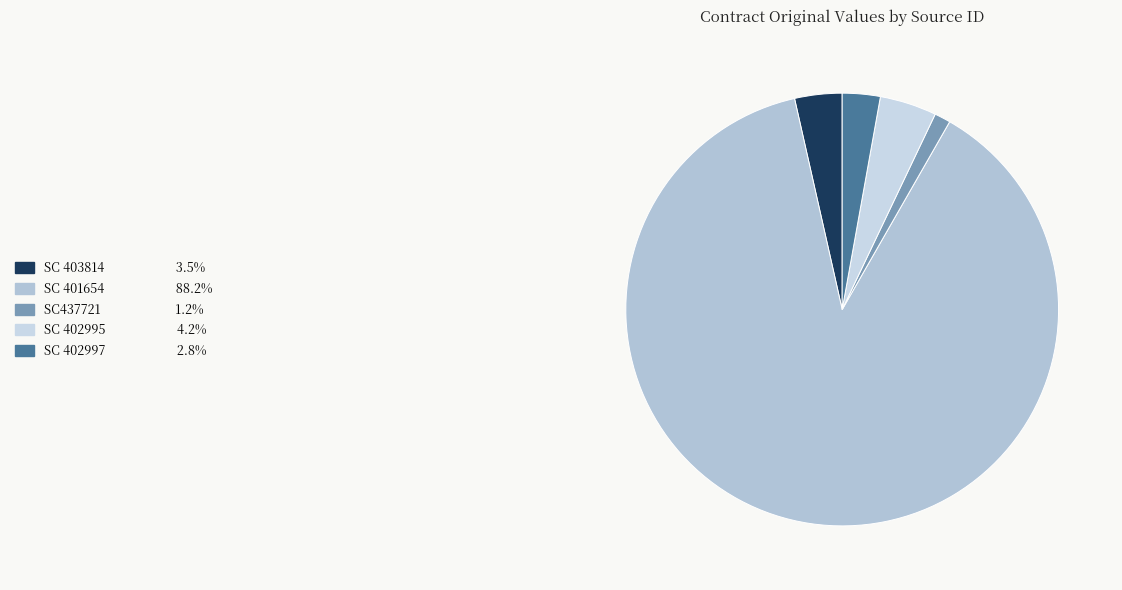

Count the number of slices in the pie.

5